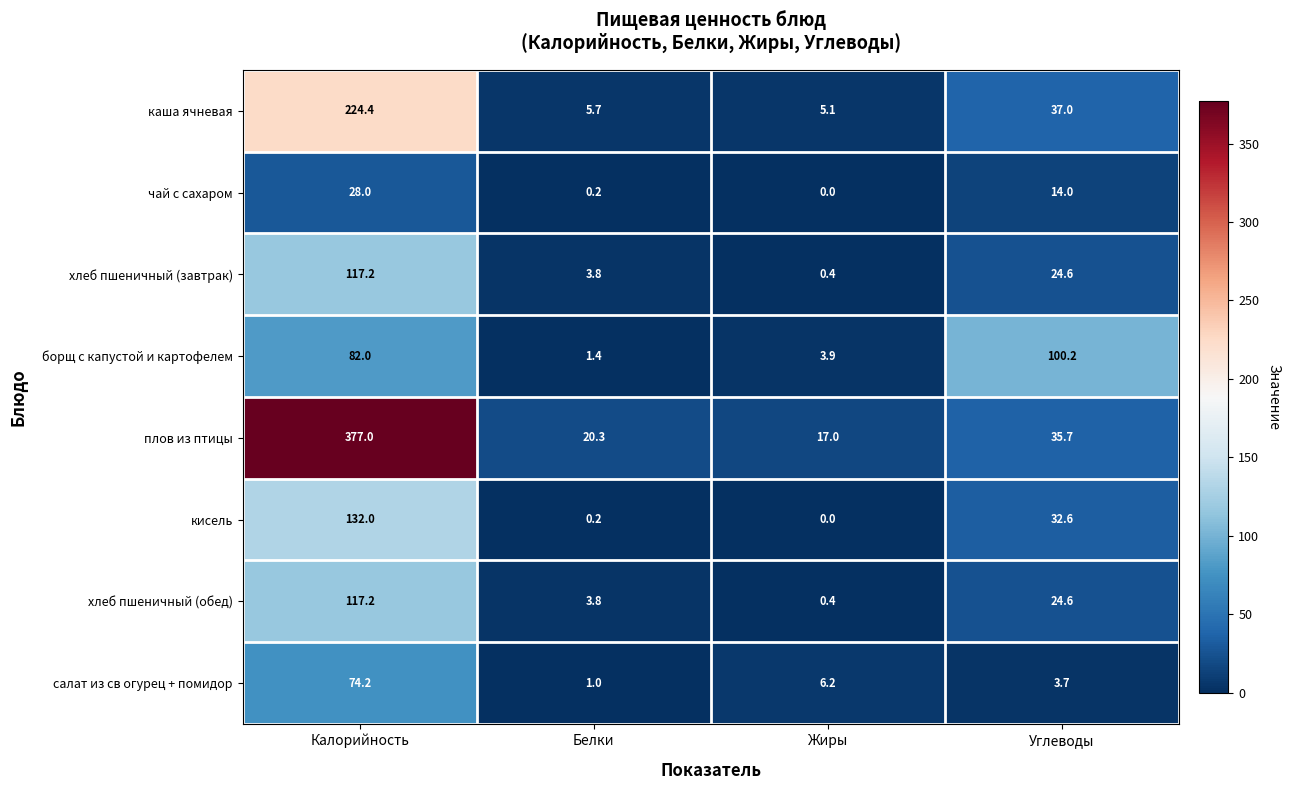

Count the number of categories in the chart.

4